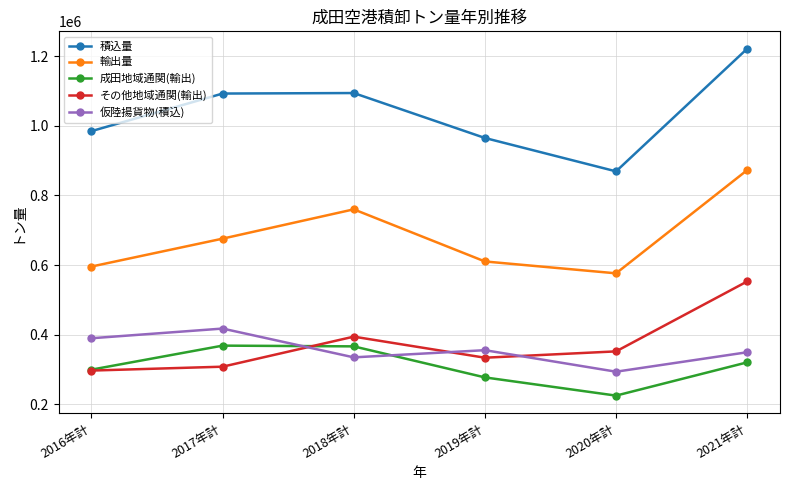

Which category has the lowest value in the 積込量 series?

2020年計